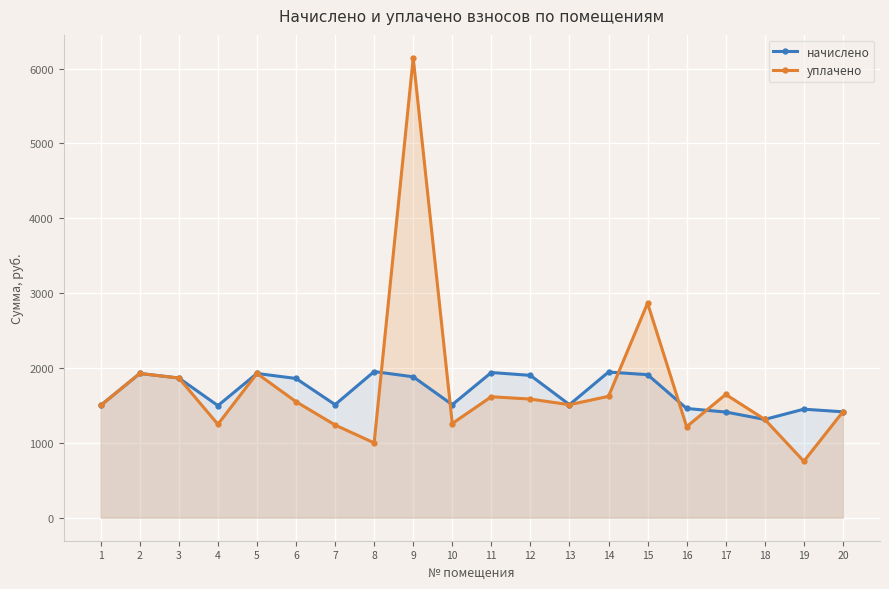

True or false: уплачено and начислено cross at least once.

True